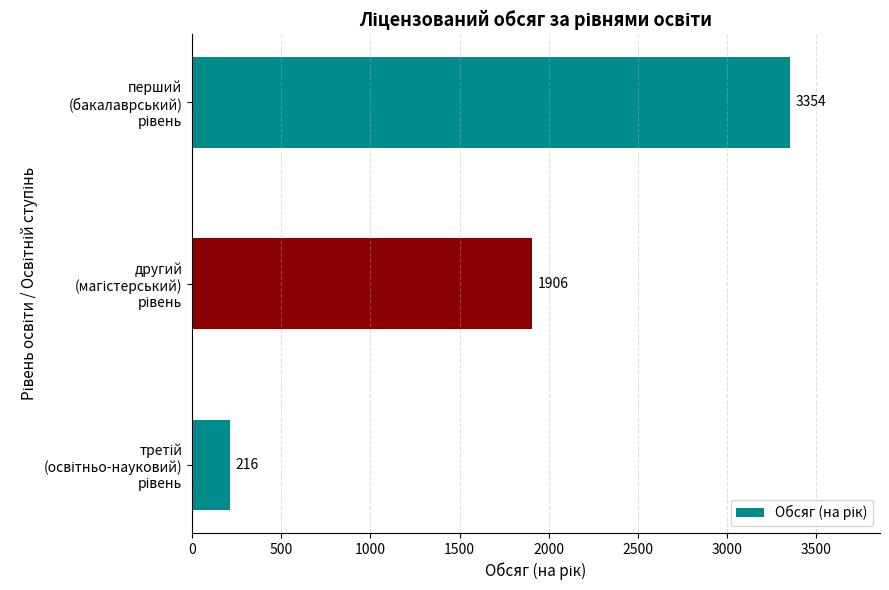

What is the average value?

1825